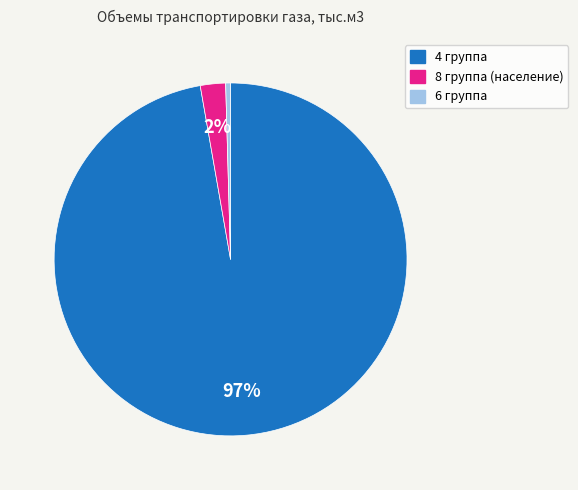

Is the sum of 4 группа and 6 группа greater than half?

Yes